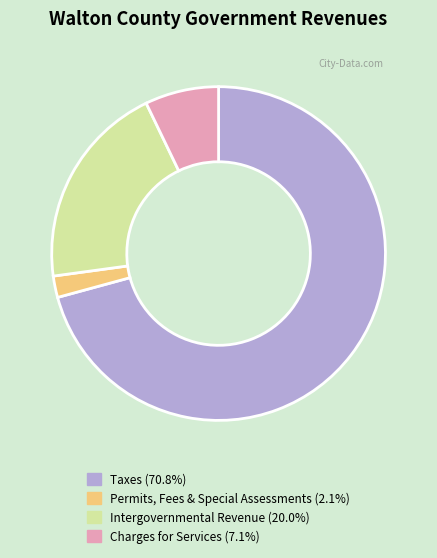

Is there a majority slice in this chart?

Yes